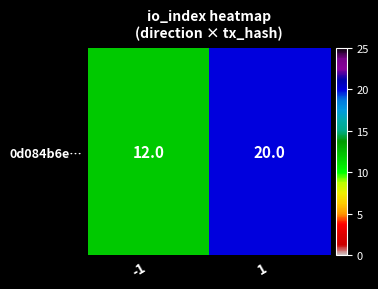

Which has a higher value, 1 or -1?

1